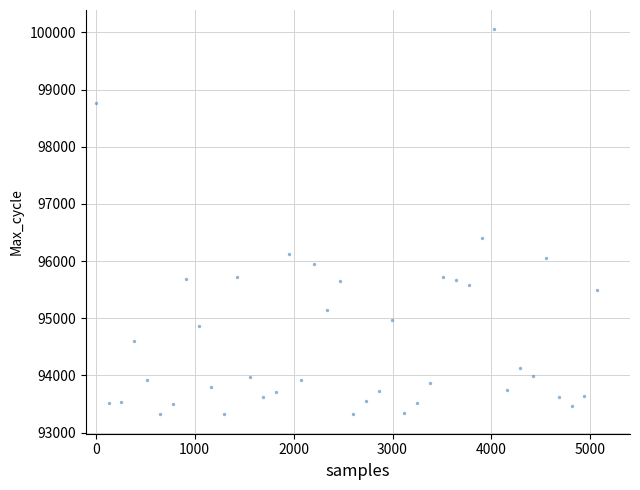

What Y value in the scatter plot is closest to 96686?

96409